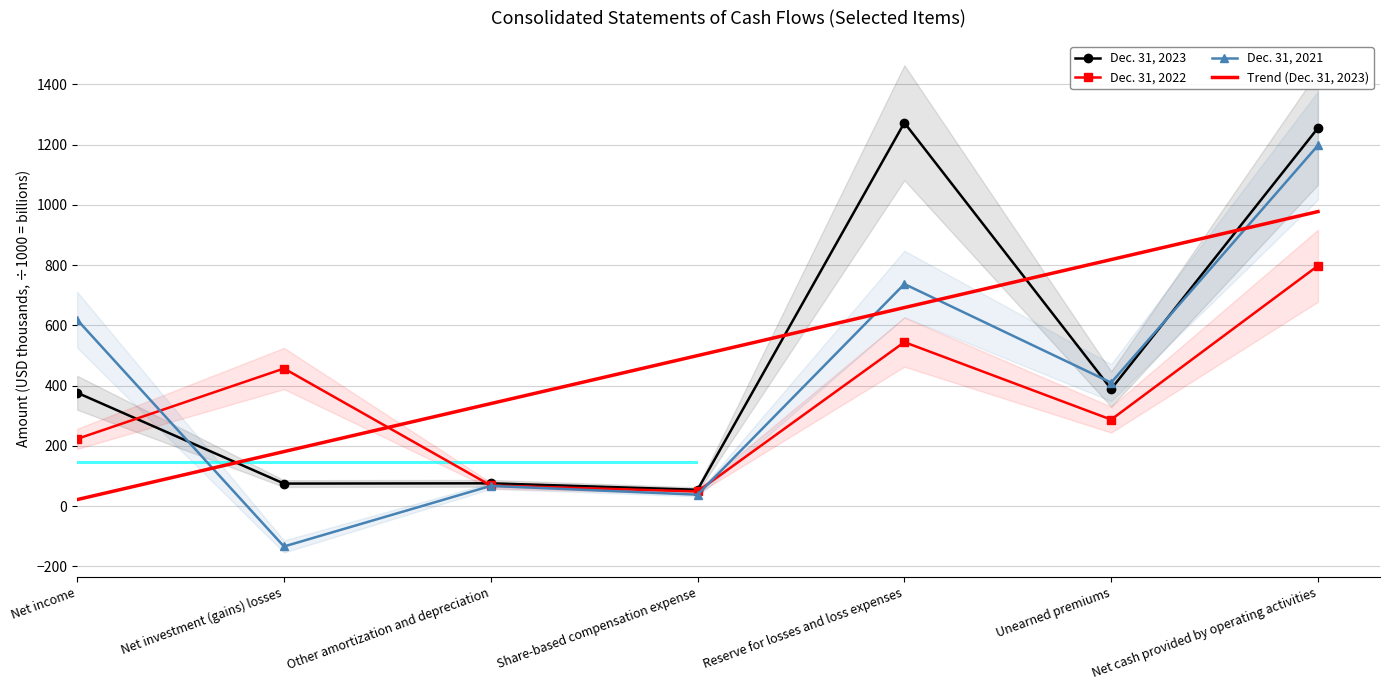

What is the minimum value shown in the chart?

-134.3